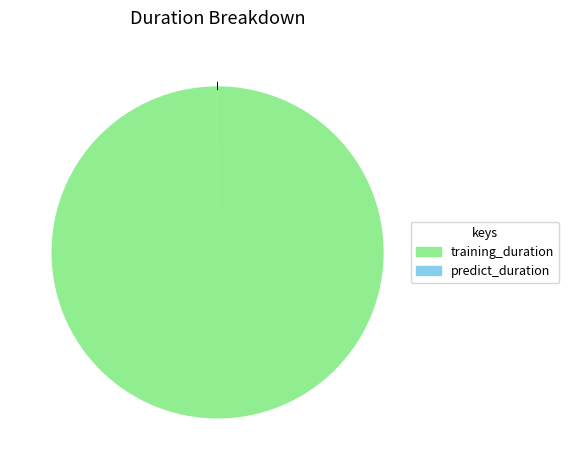

Is it true that training_duration is 99% of the pie?

False